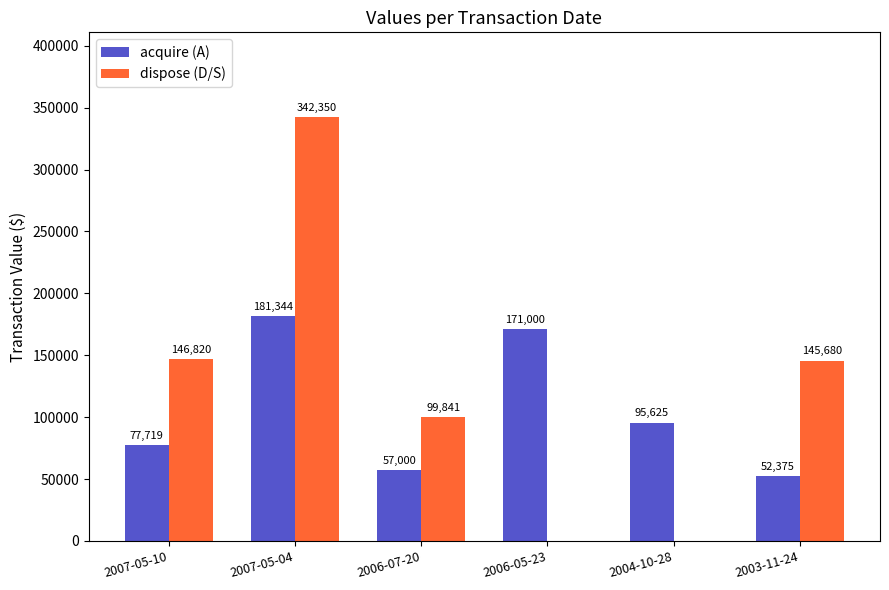

What is the total value across all series at 2006-07-20?

156841